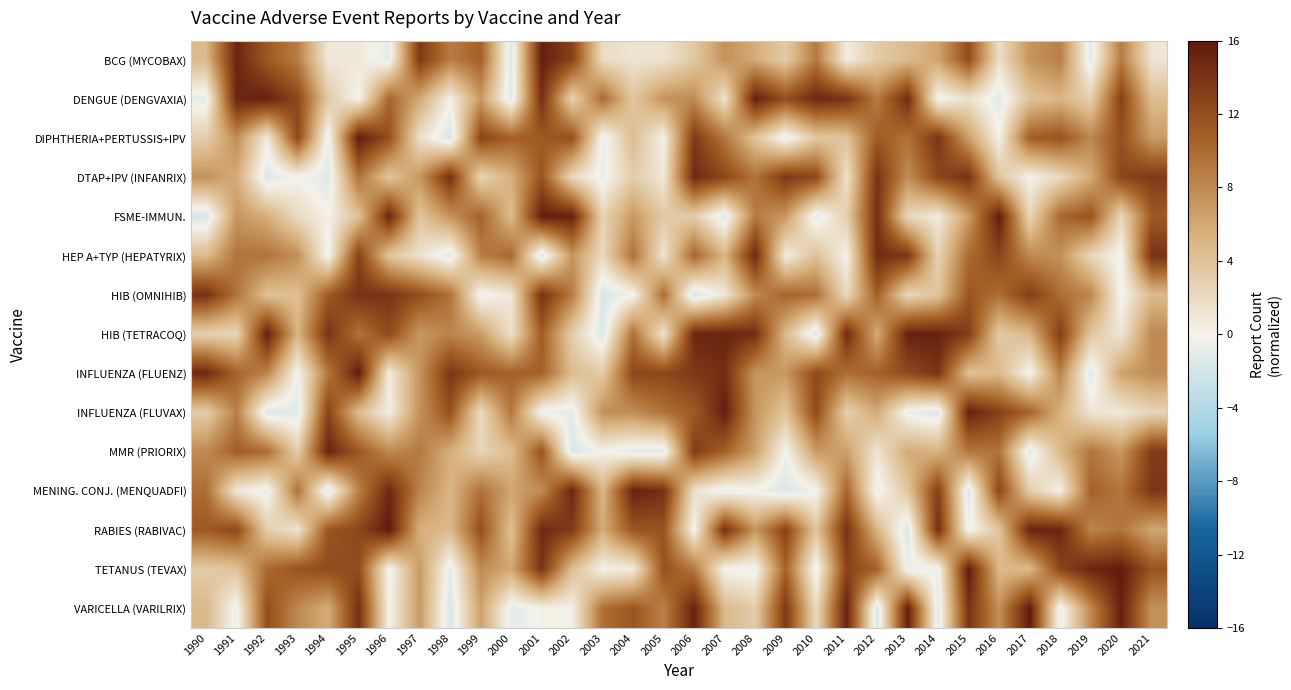

What is the total value across all series at 2016?

101.6